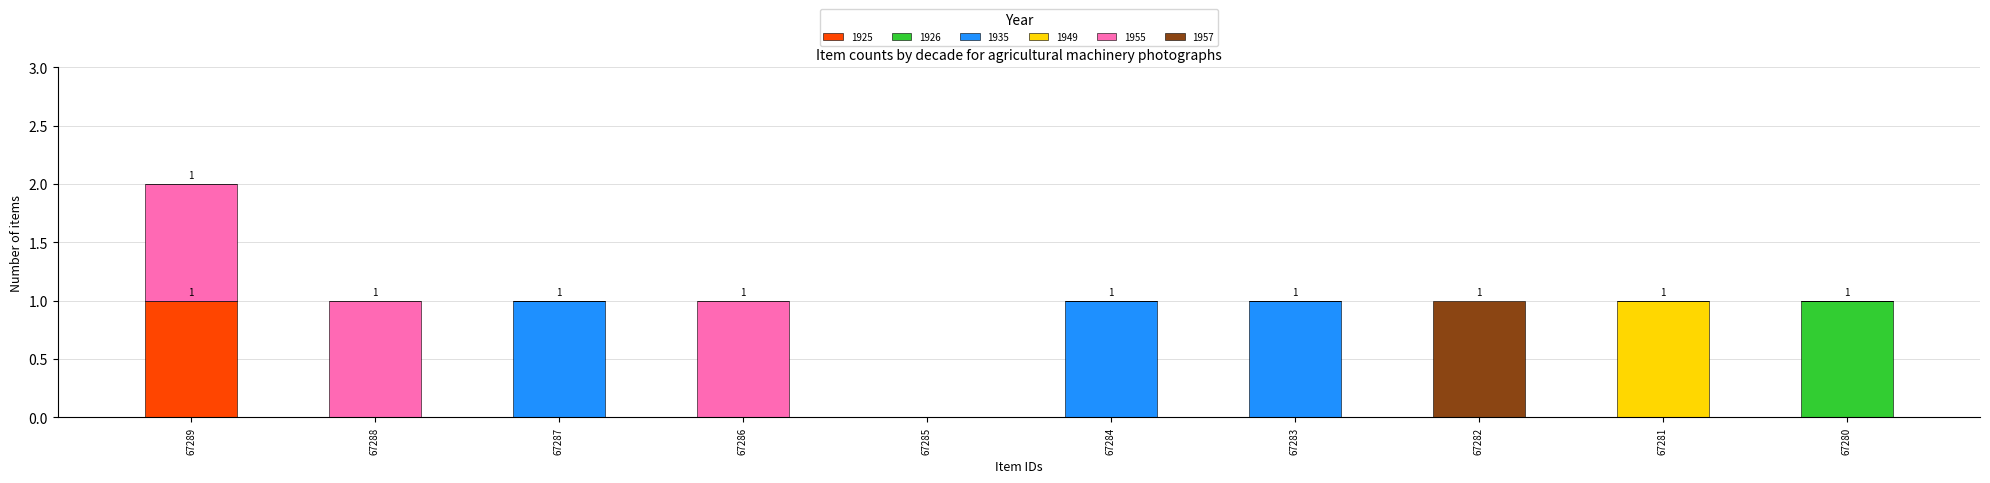

The 1925 series shows -1 at 67288. True or false?

False